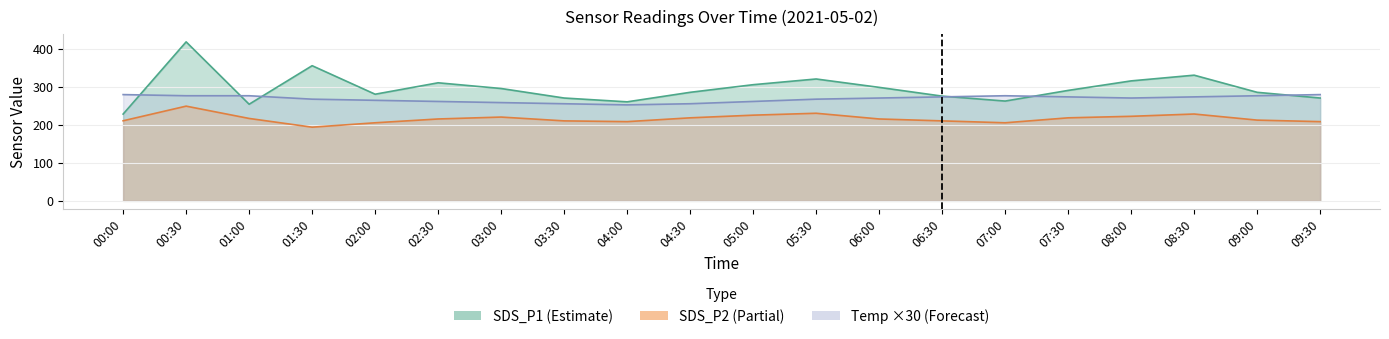

Between 07:00 and 04:30, which is larger?

04:30